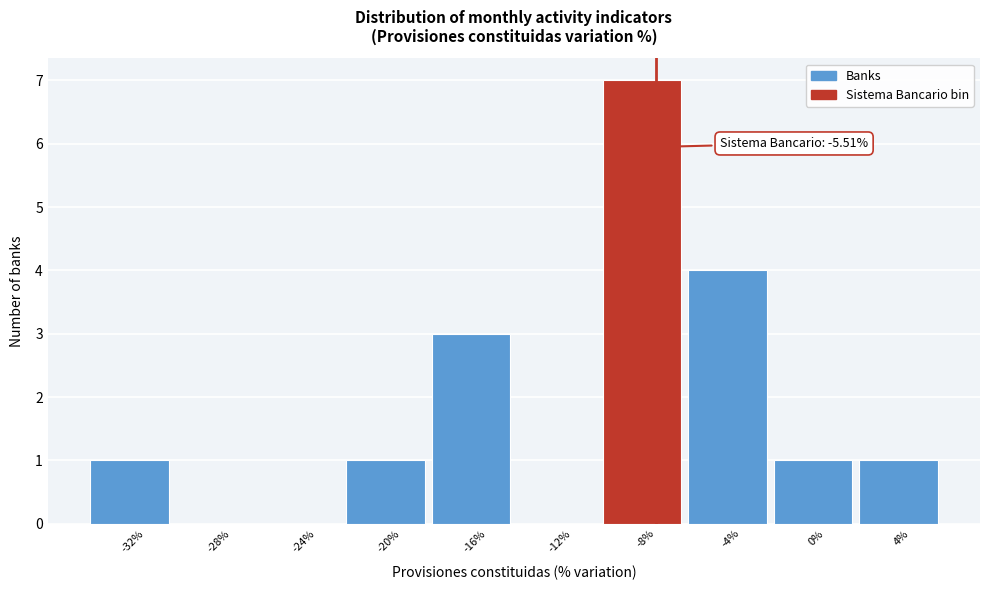

Reading left to right, transcribe all the data shown in this chart.

-32%=1	-28%=0	-24%=0	-20%=1	-16%=3	-12%=0	-8%=7	-4%=4	0%=1	4%=1